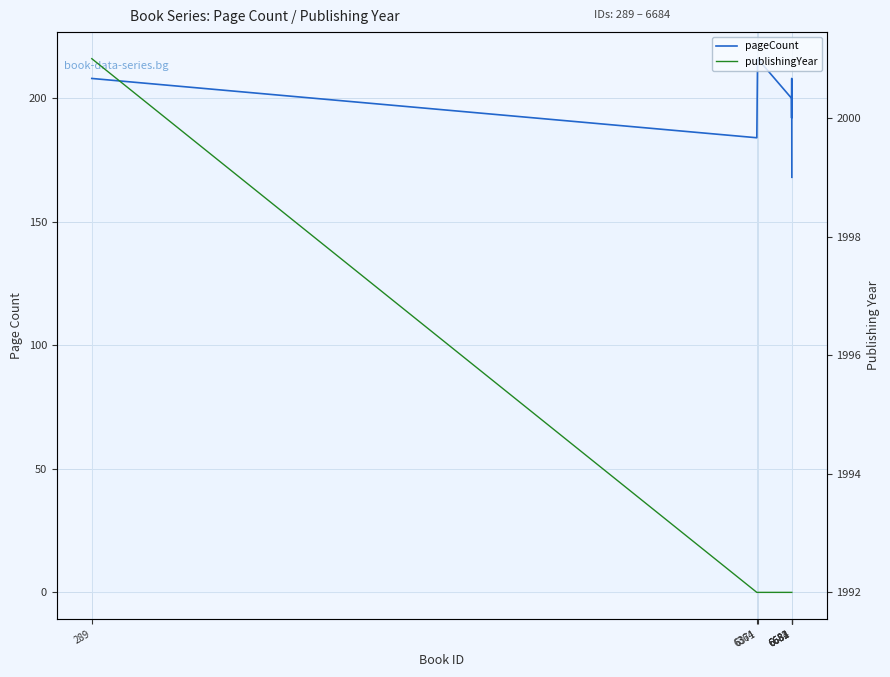

True or false: publishingYear and pageCount intersect in this chart.

False